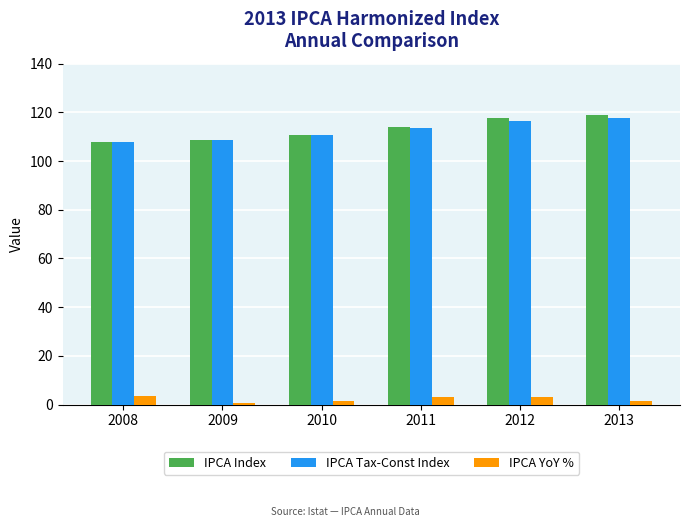

Read the IPCA Tax-Const Index value at 2012.

116.3